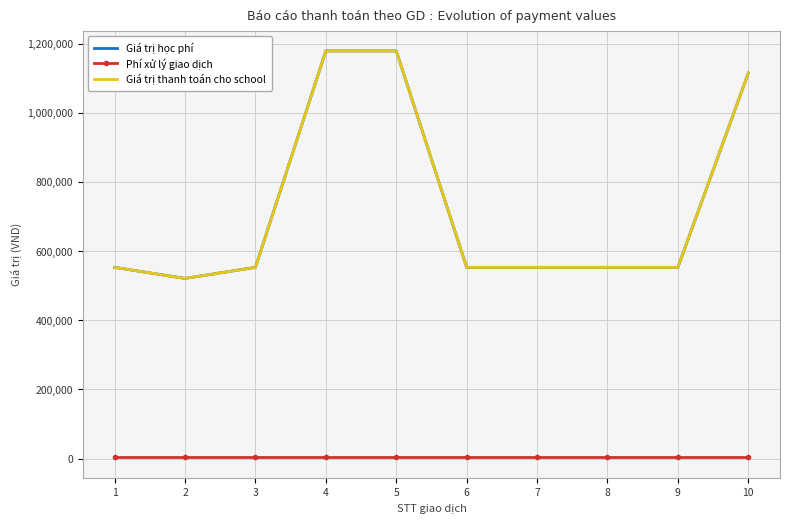

Which has a higher value, 3 or 4?

4